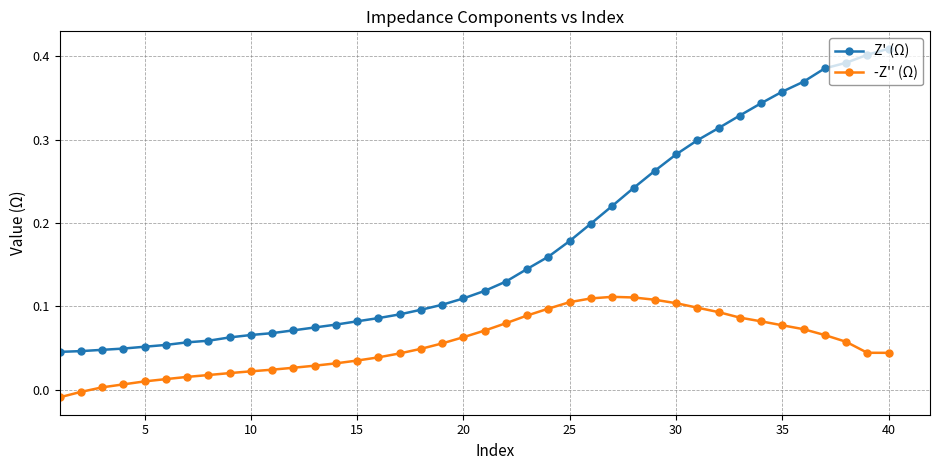

At how many categories does at least one series exceed 0?

40